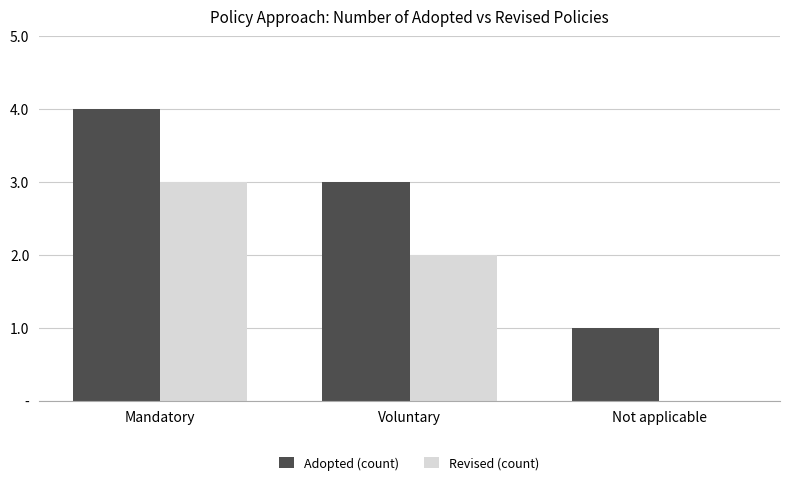

The Revised (count) series shows 2 at Not applicable. True or false?

False